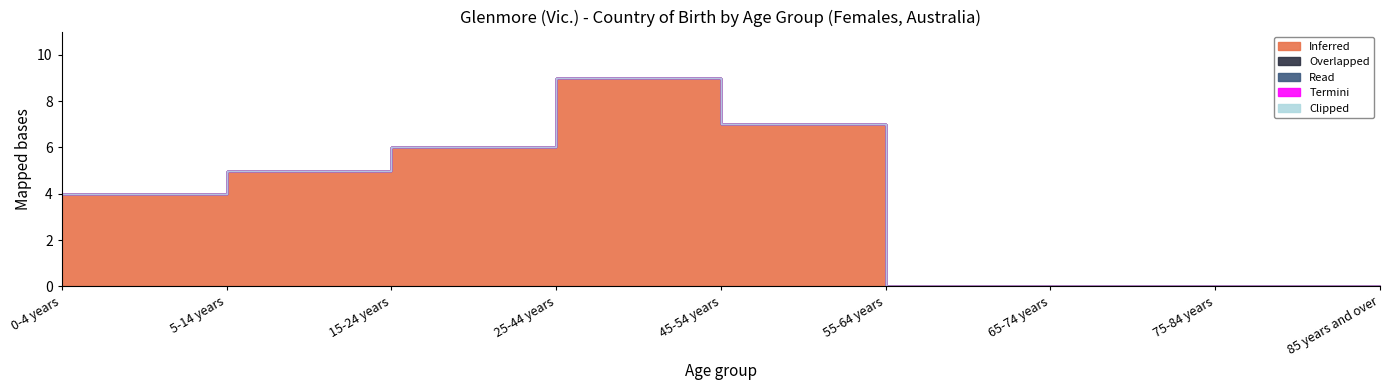

Reading left to right, transcribe all the data shown in this chart.

Inferred: 0-4 years=4	5-14 years=5	15-24 years=6	25-44 years=9	45-54 years=7	55-64 years=0	65-74 years=0	75-84 years=0	85 years and over=0
Overlapped: 0-4 years=0	5-14 years=0	15-24 years=0	25-44 years=0	45-54 years=0	55-64 years=0	65-74 years=0	75-84 years=0	85 years and over=0
Read: 0-4 years=0	5-14 years=0	15-24 years=0	25-44 years=0	45-54 years=0	55-64 years=0	65-74 years=0	75-84 years=0	85 years and over=0
Termini: 0-4 years=0	5-14 years=0	15-24 years=0	25-44 years=0	45-54 years=0	55-64 years=0	65-74 years=0	75-84 years=0	85 years and over=0
Clipped: 0-4 years=0	5-14 years=0	15-24 years=0	25-44 years=0	45-54 years=0	55-64 years=0	65-74 years=0	75-84 years=0	85 years and over=0